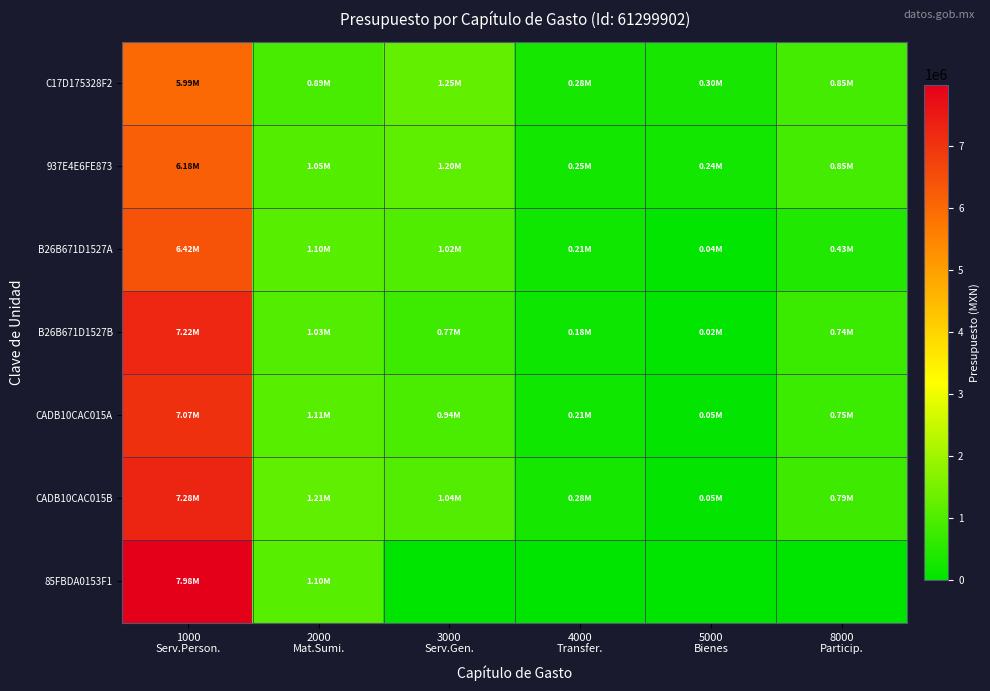

At which category is the sum across all series the highest?

1000
Serv.Person.